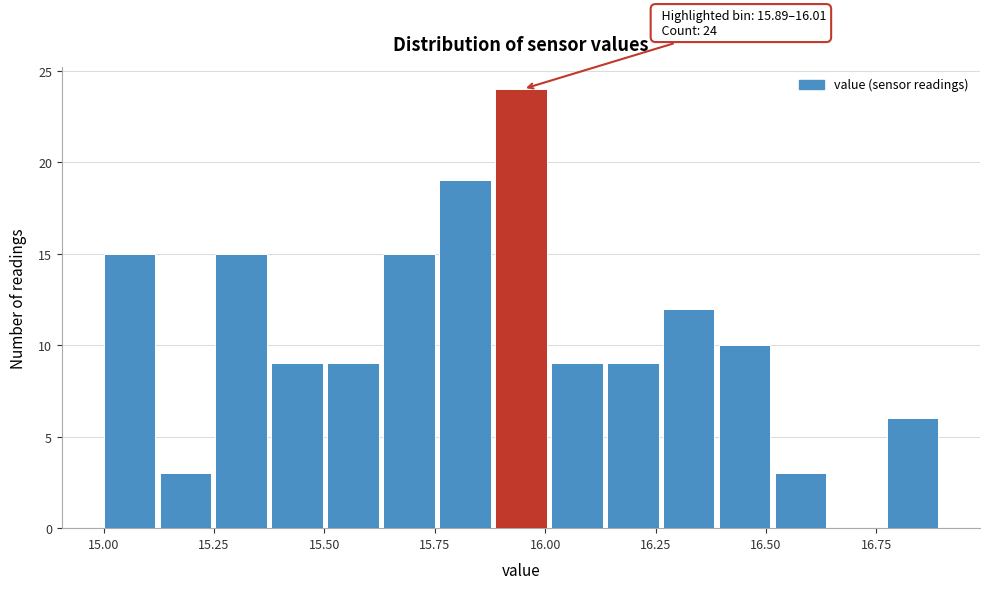

Around what value on the x-axis is the tallest bar? Give the approximate position of its centre, as read against the axis.

15.95